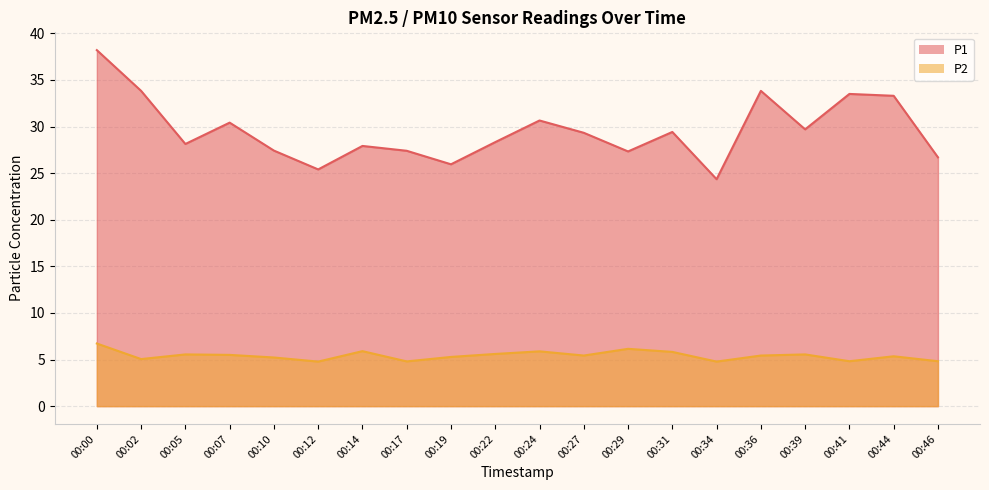

Between 00:05 and 00:41, which series saw the biggest shift?

P1